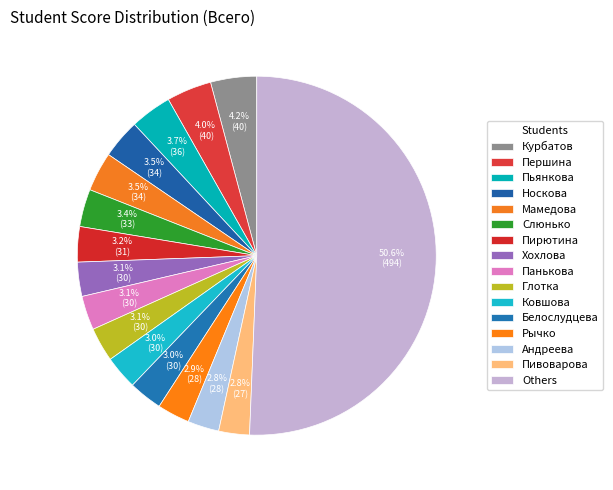

How many slices are in this pie chart?

16